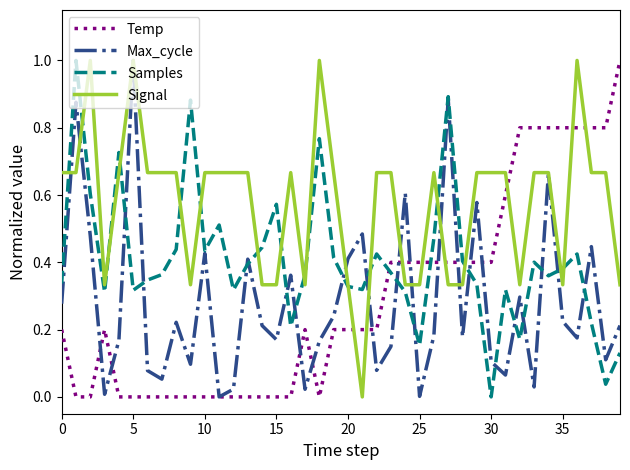

What is the difference between the maximum and minimum values in the Temp series?

1.0